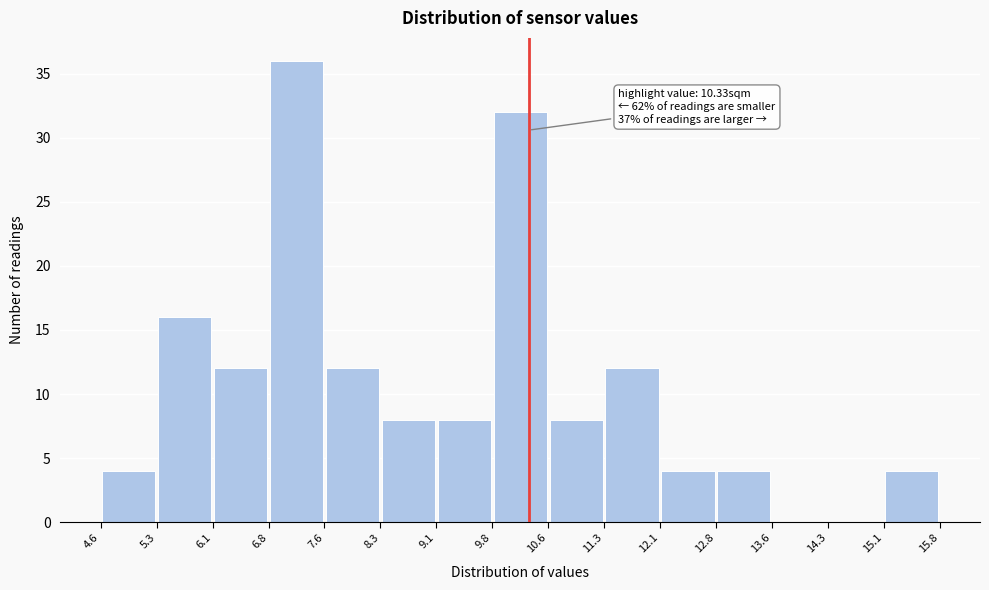

Which range on the x-axis has the tallest bar?

6.8 to 7.6